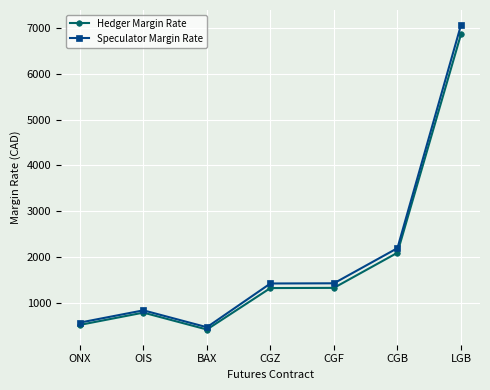

What position from the left is CGF?

5